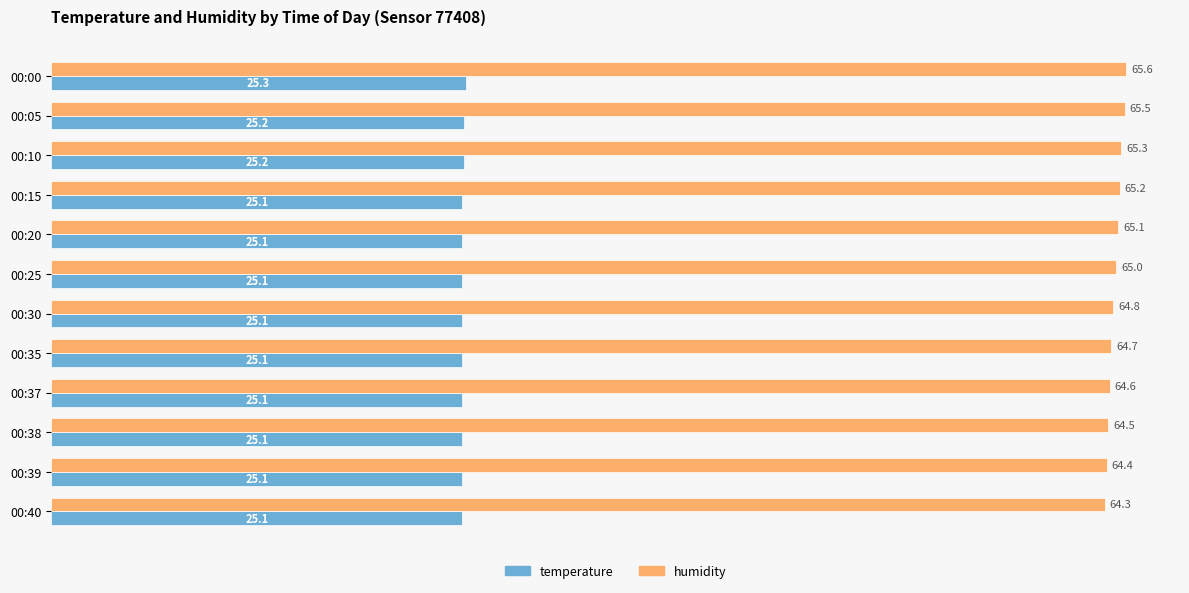

What is the approximate value of temperature at 00:30?

25.1